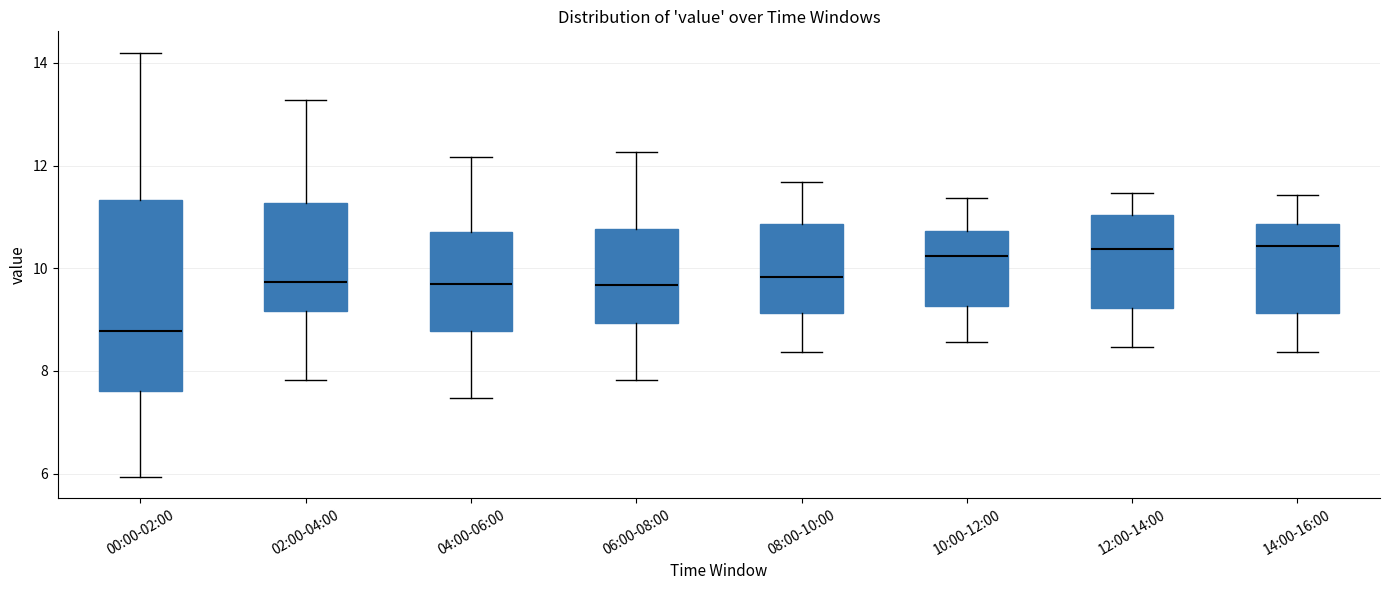

Where is the lower edge of the box for 00:00-02:00 on the y-axis? The values are not printed on the chart, so give them approximately, as read against the axis.

7.6